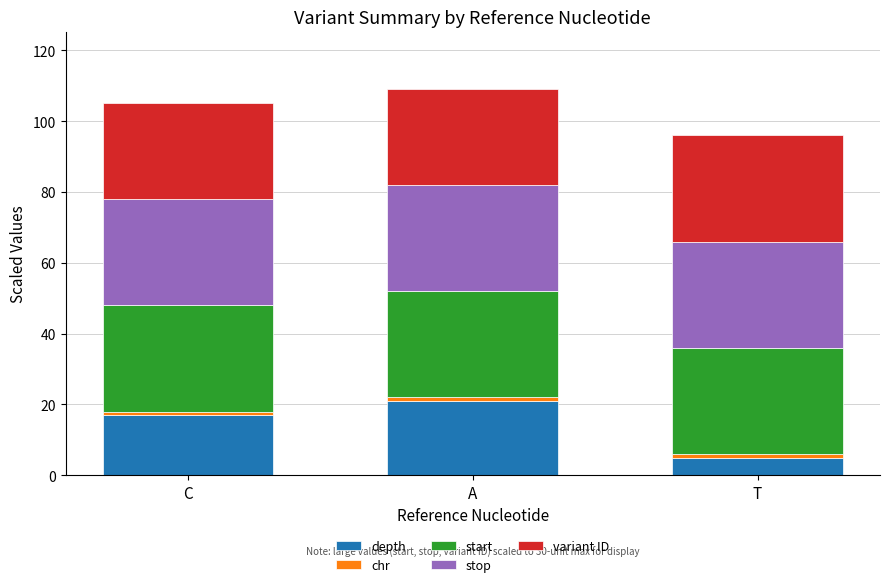

What is the average value of the depth series?

14.3